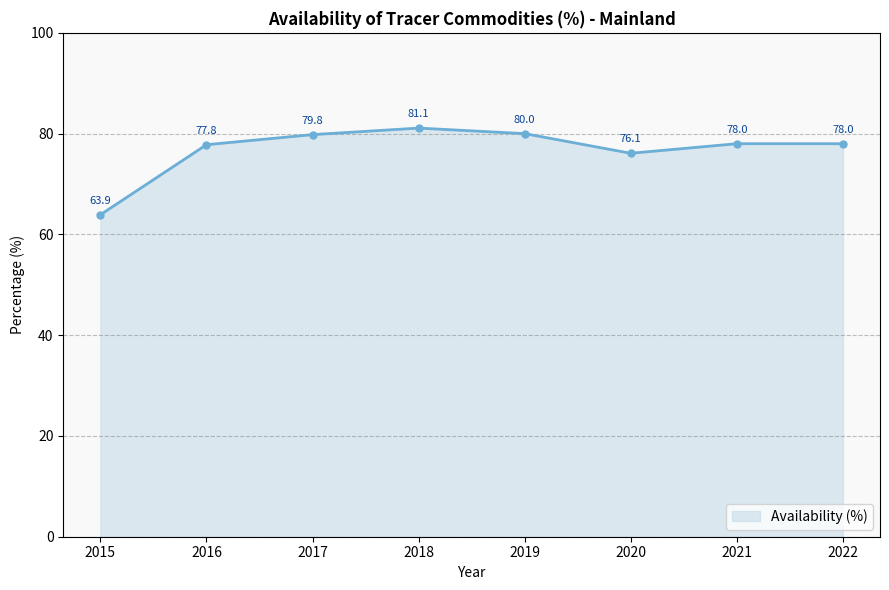

The value at 2018 is 81.1. True or false?

True